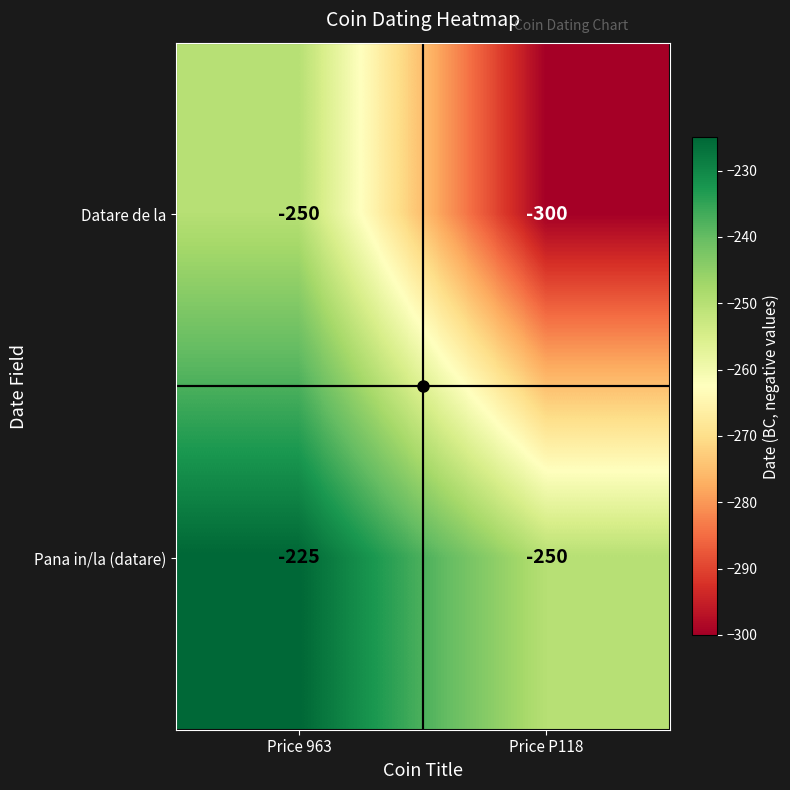

What is the smallest value displayed?

-300